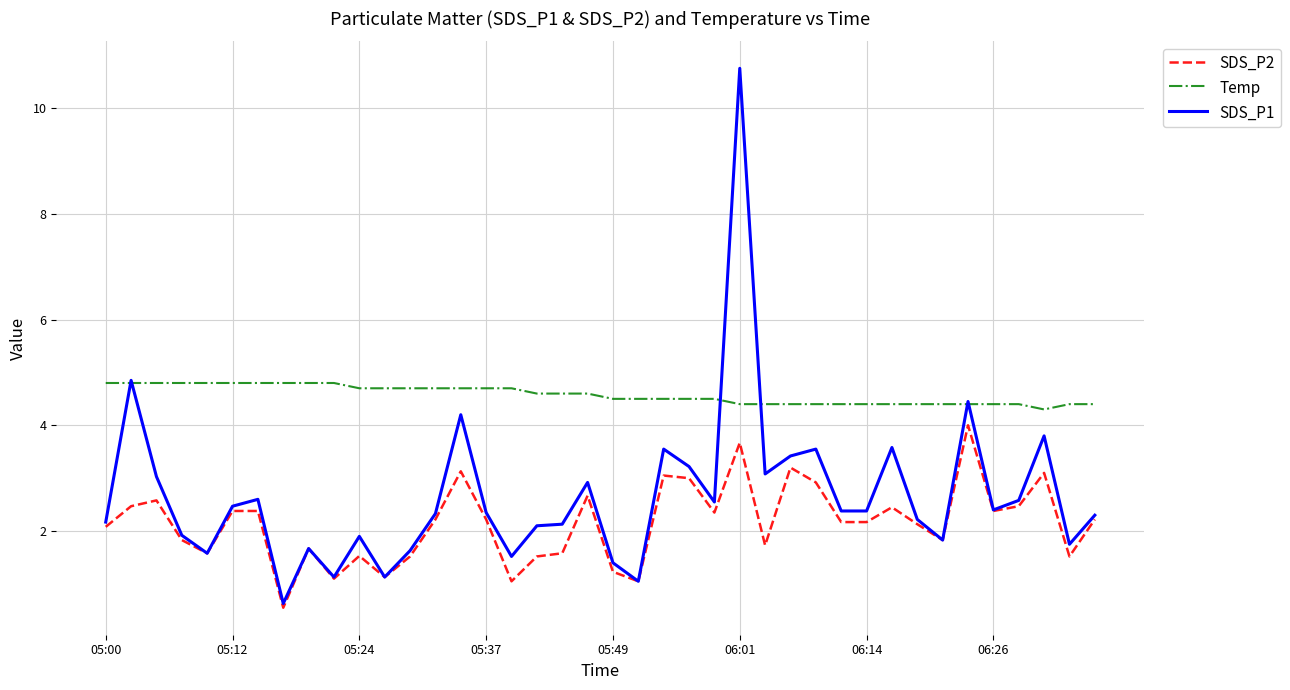

Which series has the largest total across all categories?

Temp